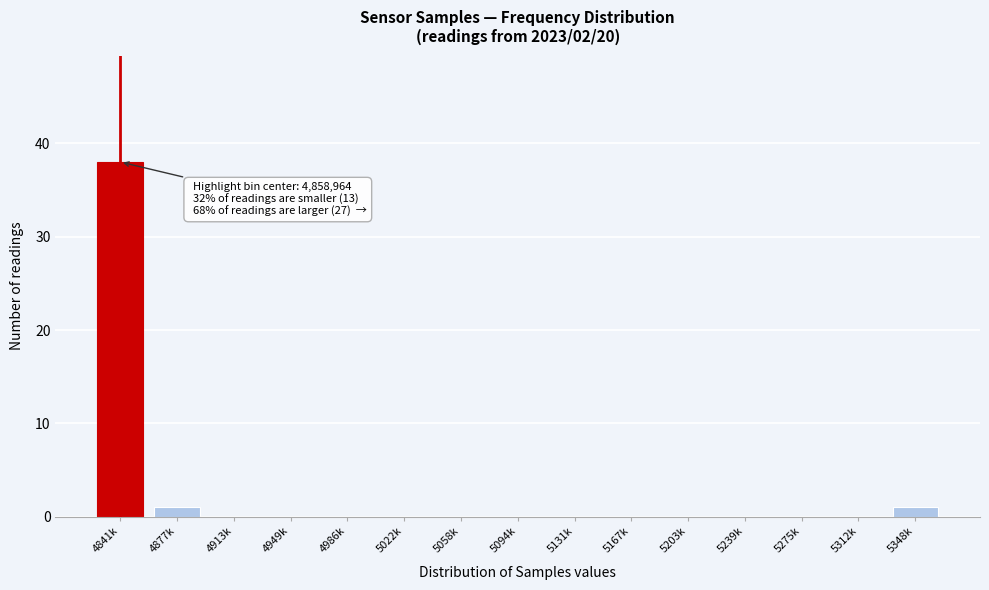

Reading left to right, transcribe all the data shown in this chart.

4841k=38	4877k=1	4913k=0	4949k=0	4986k=0	5022k=0	5058k=0	5094k=0	5131k=0	5167k=0	5203k=0	5239k=0	5275k=0	5312k=0	5348k=1